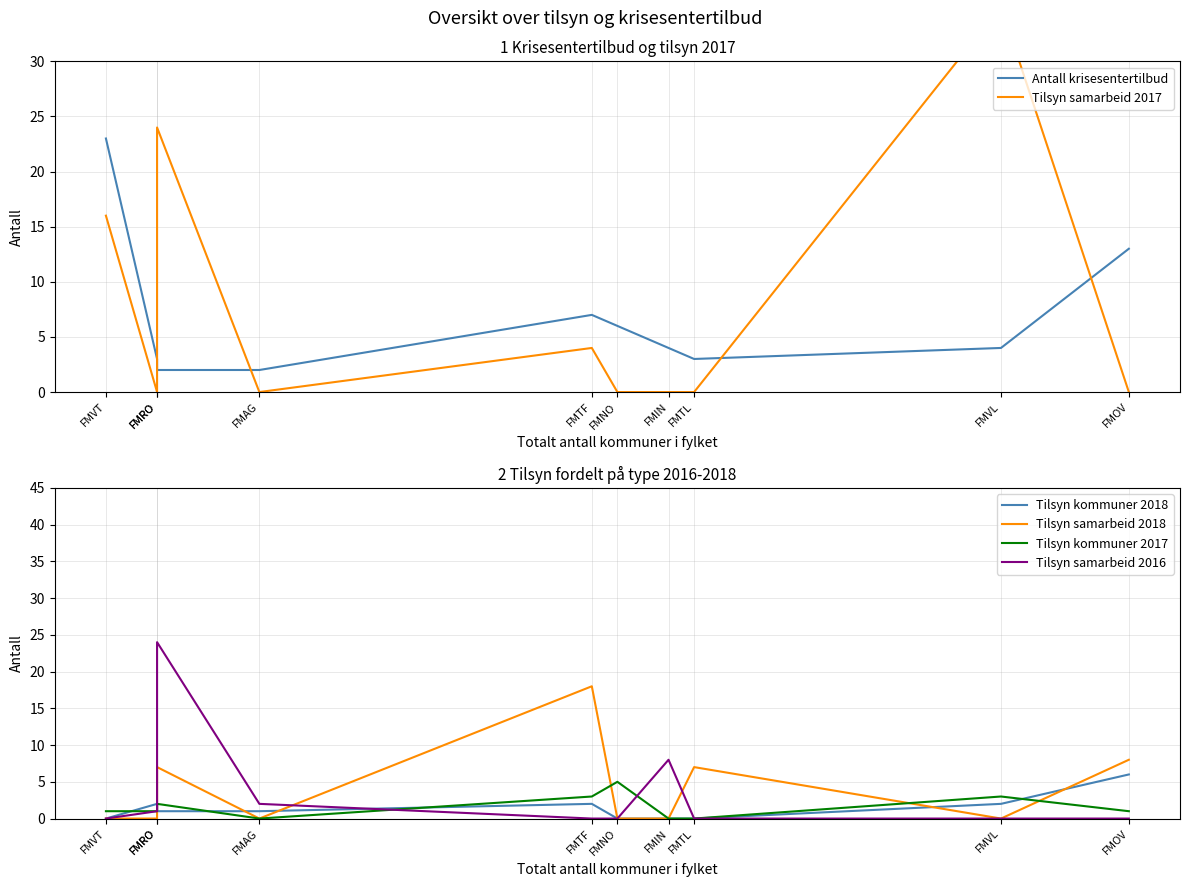

Which series has the largest range (max minus min)?

Tilsyn samarbeid 2017